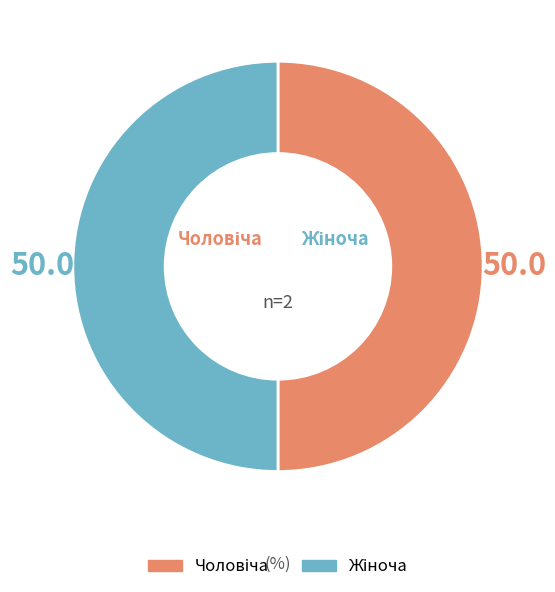

How many segments does this pie chart have?

2